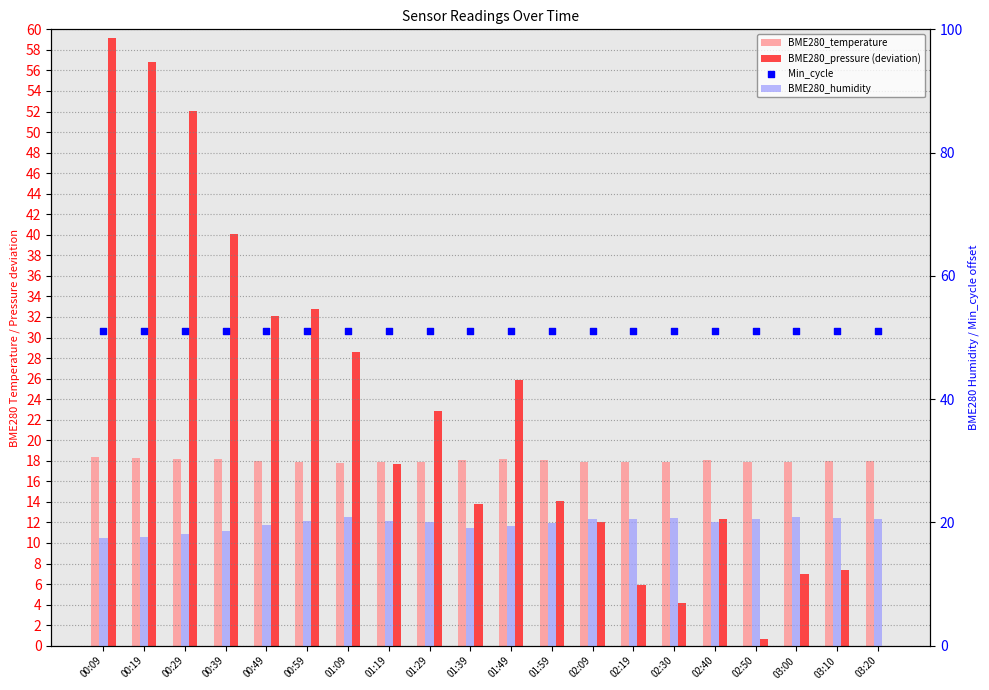

What are all the series names shown in the legend?

BME280_temperature, BME280_pressure (deviation), BME280_humidity, Min_cycle